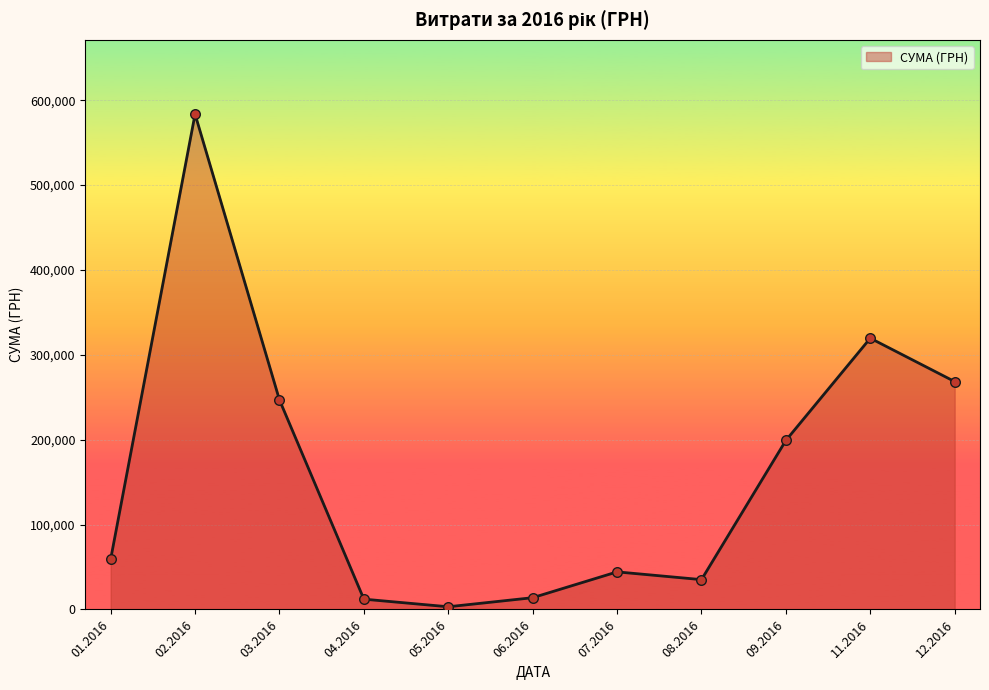

What is the ratio of the value at 02.2016 to the value at 09.2016?

2.9